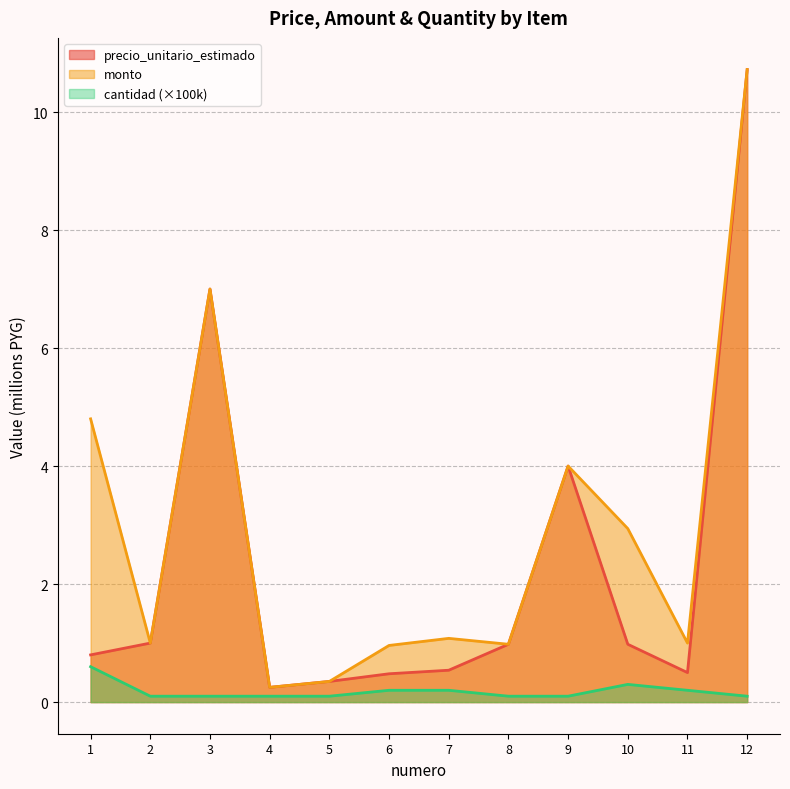

At which category is the sum across all series the highest?

12